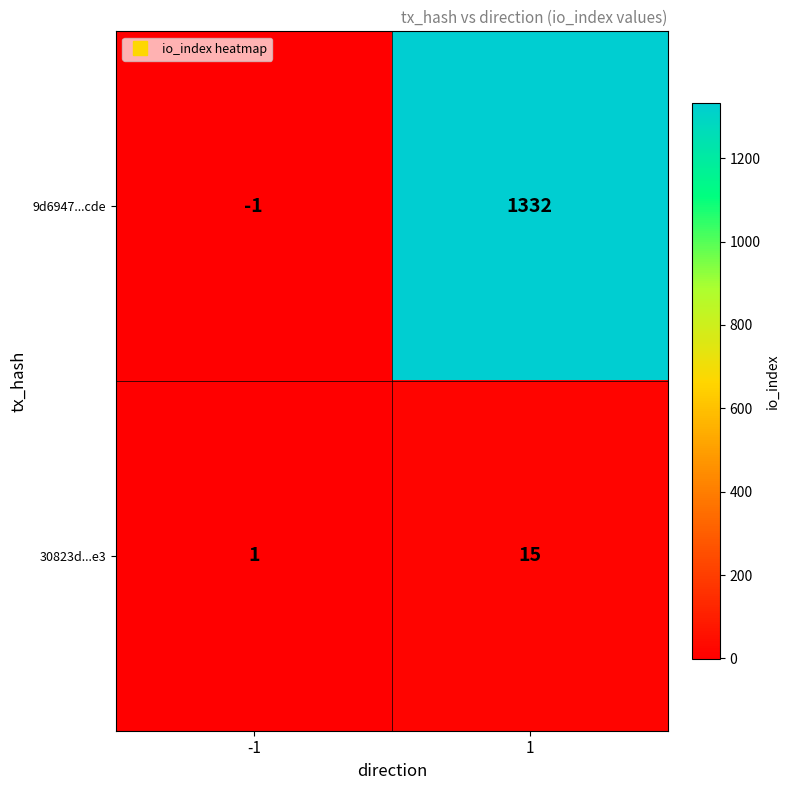

How many categories are shown in the chart?

2